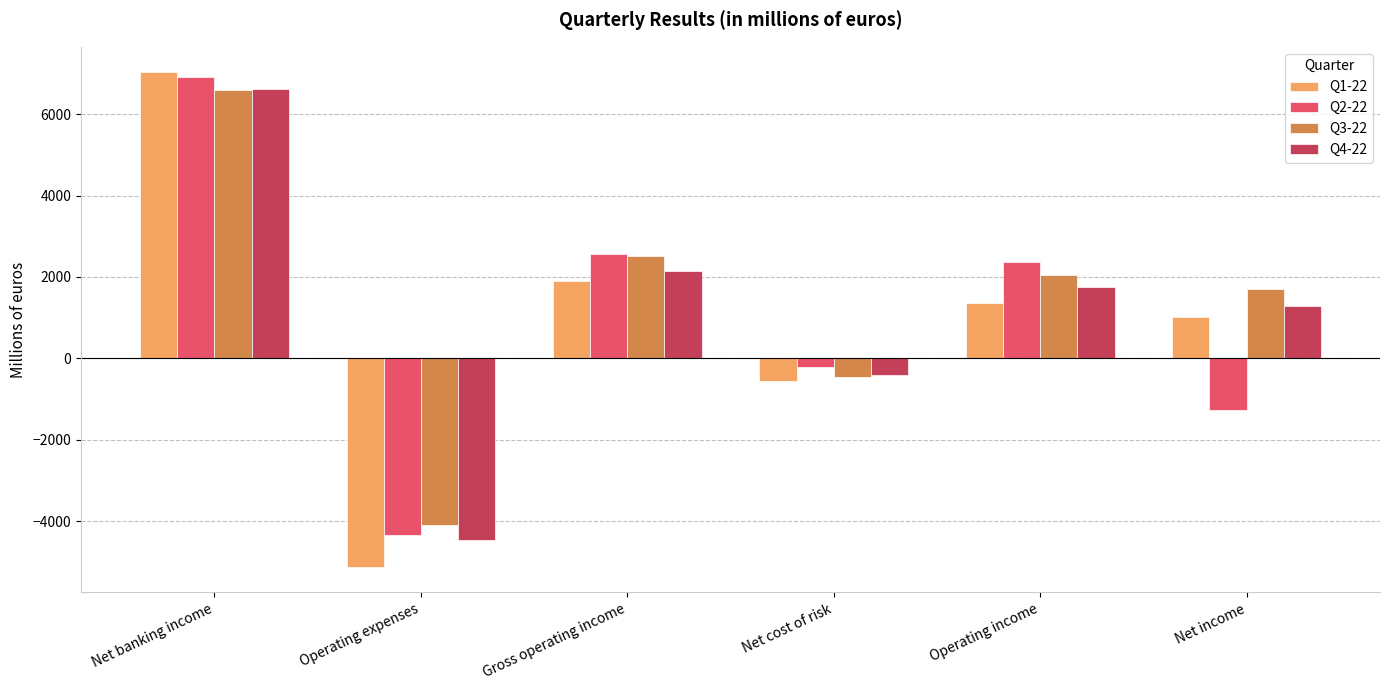

What are all the series names shown in the legend?

Q1-22, Q2-22, Q3-22, Q4-22